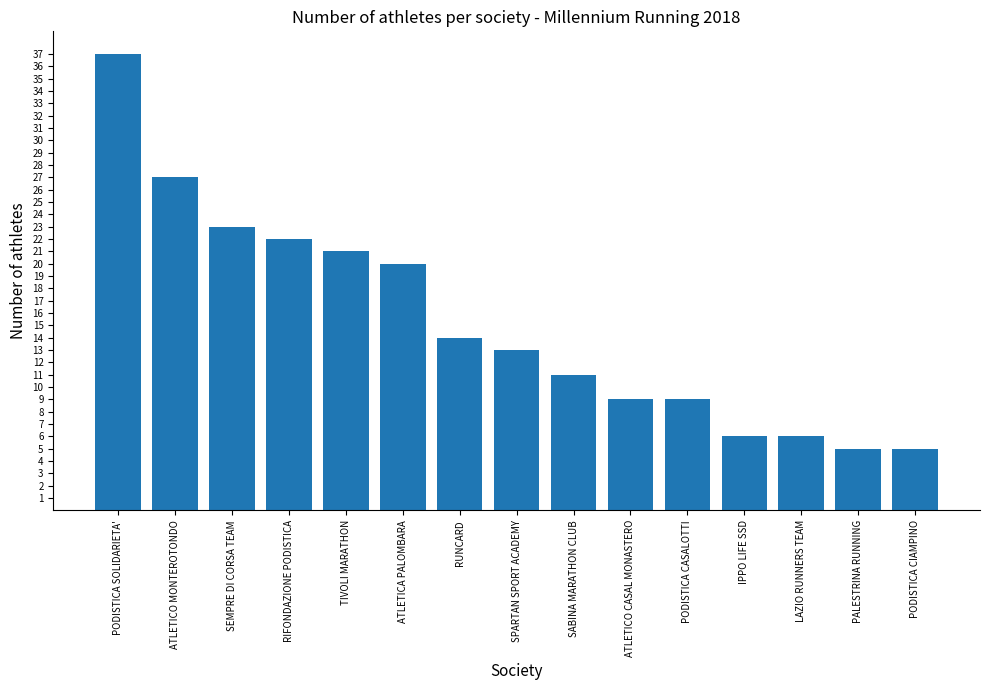

What is the maximum value shown in the chart?

37